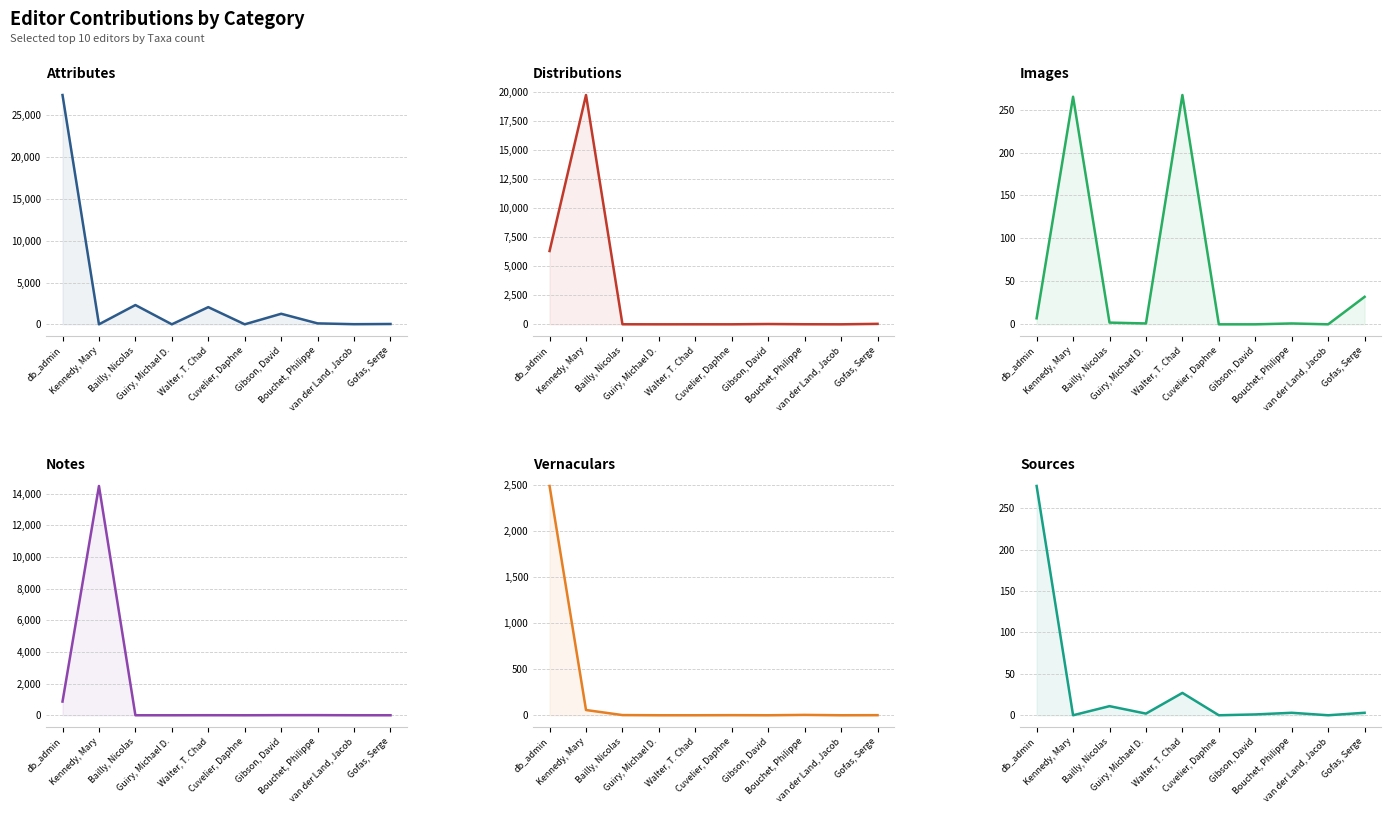

How many times do Vernaculars and Images cross each other?

2